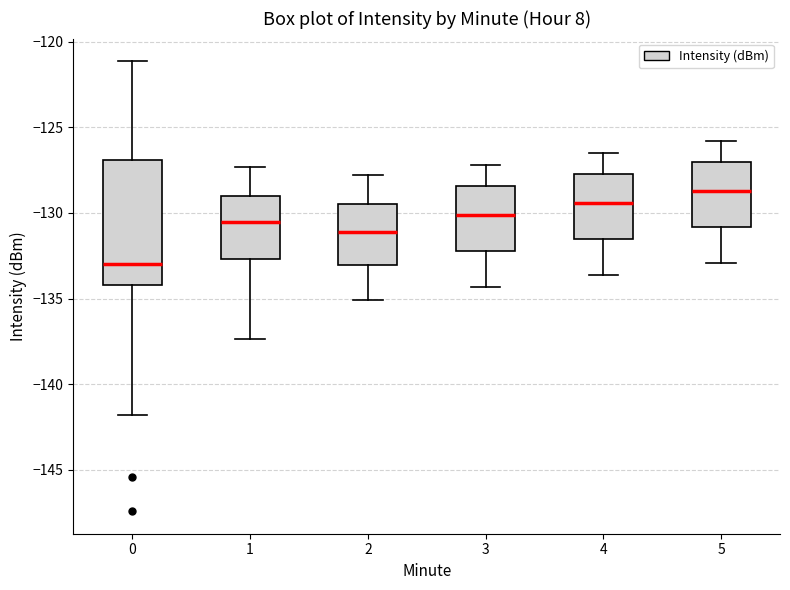

Where does the upper whisker of the box at x = 5 end on the y-axis? The values are not printed on the chart, so give them approximately, as read against the axis.

-126.0